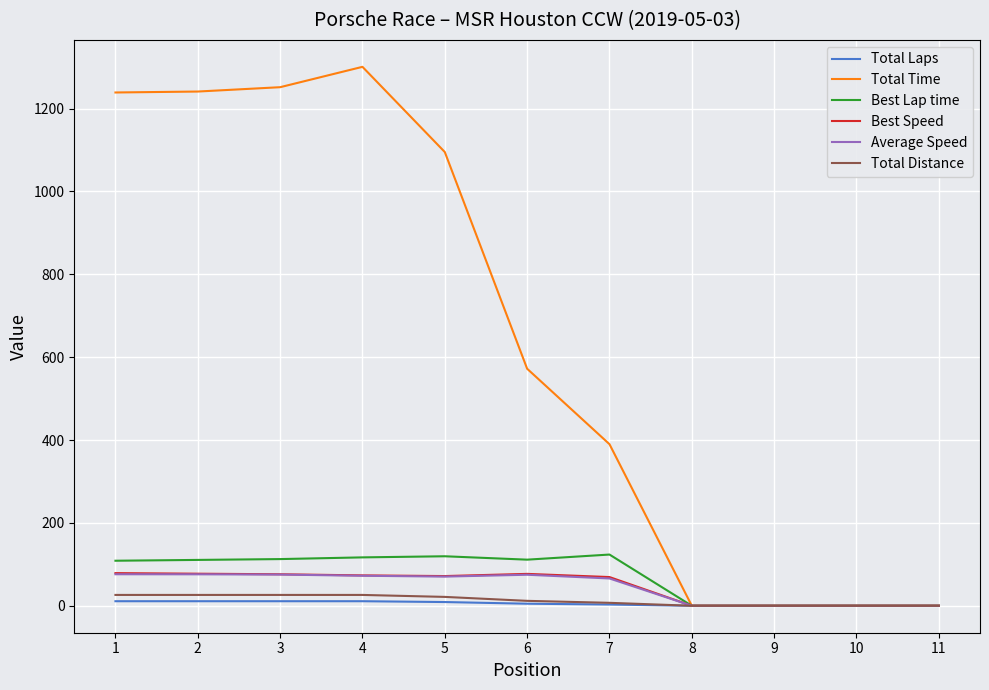

The value of Total Time at 2 is 1241.1. True or false?

True